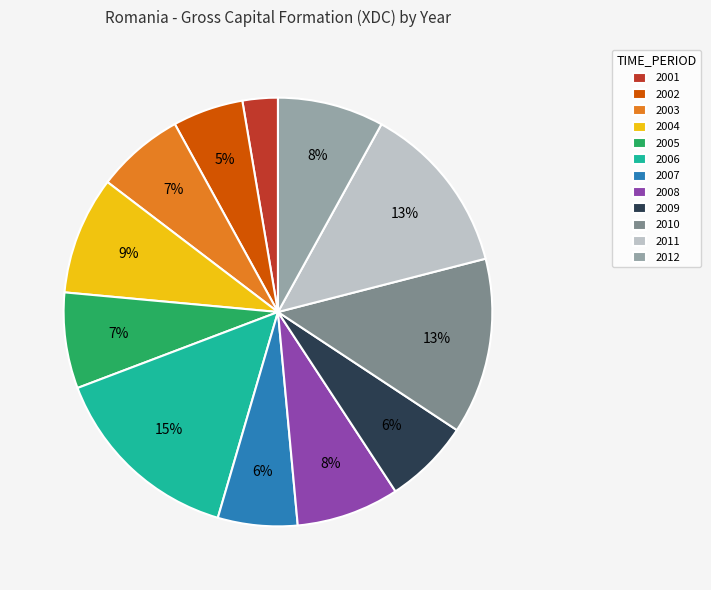

Is there a majority slice in this chart?

No